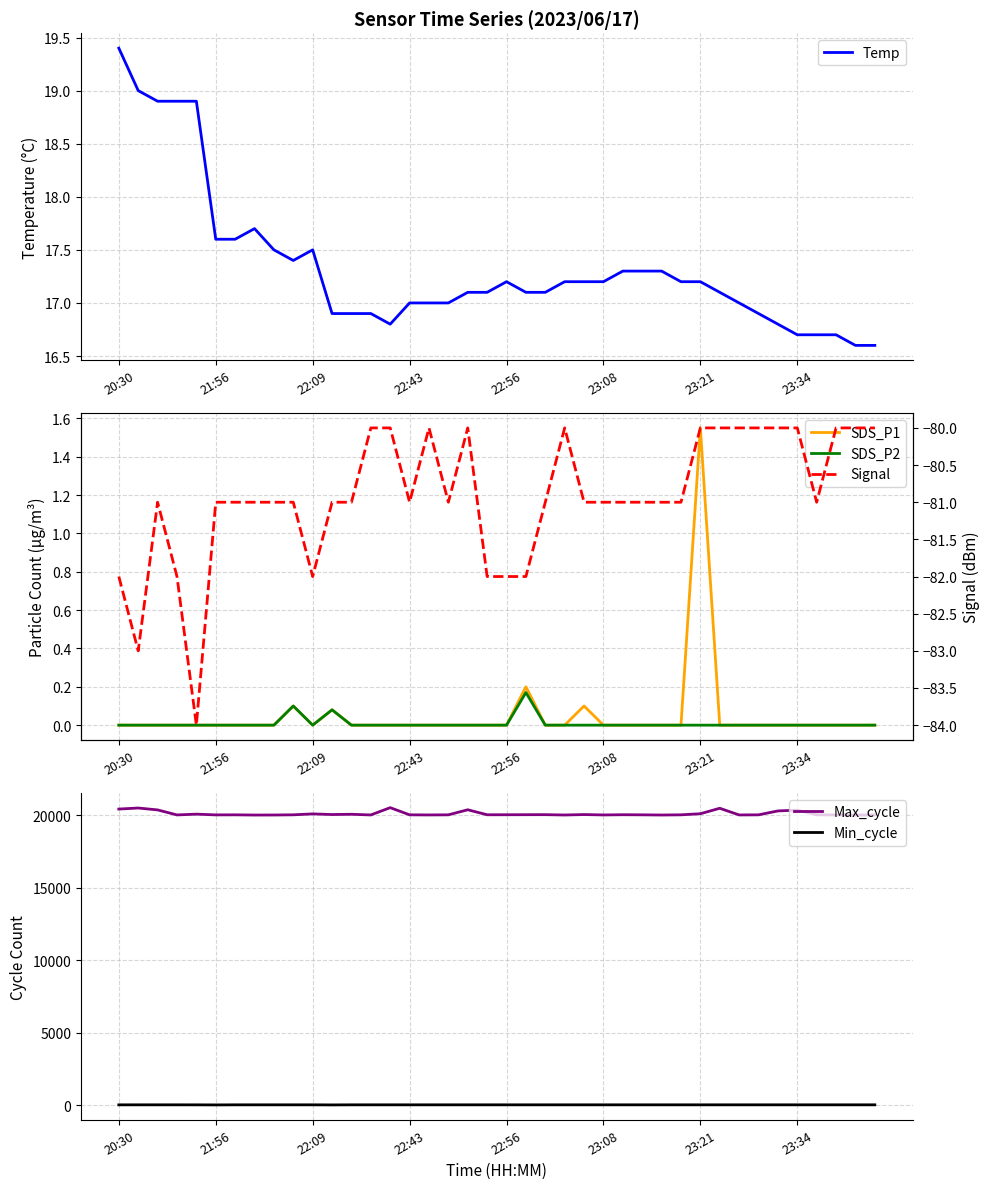

Reading right to left, list all the values displayed in this chart.

Temp: 16.6	16.6	16.7	16.7	16.7	16.8	16.9	17.0	17.1	17.2	17.2	17.3	17.3	17.3	17.2	17.2	17.2	17.1	17.1	17.2	17.1	17.1	17.0	17.0	17.0	16.8	16.9	16.9	16.9	17.5	17.4	17.5	17.7	17.6	17.6	18.9	18.9	18.9	19.0	19.4
SDS_P1: 0.0	0.0	0.0	0.0	0.0	0.0	0.0	0.0	0.0	1.6	0.0	0.0	0.0	0.0	0.0	0.1	0.0	0.0	0.2	0.0	0.0	0.0	0.0	0.0	0.0	0.0	0.0	0.0	0.1	0.0	0.1	0.0	0.0	0.0	0.0	0.0	0.0	0.0	0.0	0.0
SDS_P2: 0.0	0.0	0.0	0.0	0.0	0.0	0.0	0.0	0.0	0.0	0.0	0.0	0.0	0.0	0.0	0.0	0.0	0.0	0.2	0.0	0.0	0.0	0.0	0.0	0.0	0.0	0.0	0.0	0.1	0.0	0.1	0.0	0.0	0.0	0.0	0.0	0.0	0.0	0.0	0.0
Max_cycle: 20021.0	20014.0	20020.0	20032.0	20351.0	20298.0	20028.0	20021.0	20481.0	20104.0	20029.0	20016.0	20029.0	20036.0	20021.0	20048.0	20017.0	20041.0	20038.0	20035.0	20033.0	20378.0	20029.0	20021.0	20029.0	20523.0	20021.0	20067.0	20049.0	20093.0	20030.0	20017.0	20014.0	20029.0	20025.0	20076.0	20022.0	20368.0	20499.0	20427.0
Min_cycle: 28.0	28.0	28.0	28.0	28.0	28.0	28.0	28.0	28.0	28.0	28.0	28.0	28.0	28.0	28.0	28.0	28.0	28.0	28.0	28.0	28.0	28.0	28.0	28.0	28.0	28.0	28.0	28.0	22.0	28.0	28.0	28.0	28.0	28.0	22.0	27.0	28.0	28.0	28.0	27.0
Signal: -80.0	-80.0	-80.0	-81.0	-80.0	-80.0	-80.0	-80.0	-80.0	-80.0	-81.0	-81.0	-81.0	-81.0	-81.0	-81.0	-80.0	-81.0	-82.0	-82.0	-82.0	-80.0	-81.0	-80.0	-81.0	-80.0	-80.0	-81.0	-81.0	-82.0	-81.0	-81.0	-81.0	-81.0	-81.0	-84.0	-82.0	-81.0	-83.0	-82.0